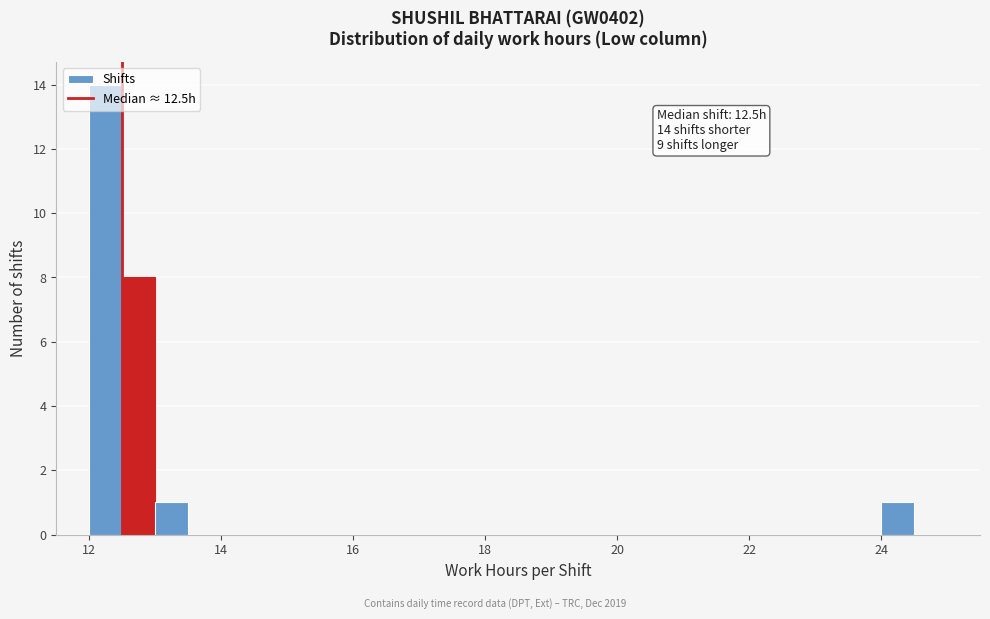

Read against the x-axis, roughly where is the centre of the tallest bar?

12.2